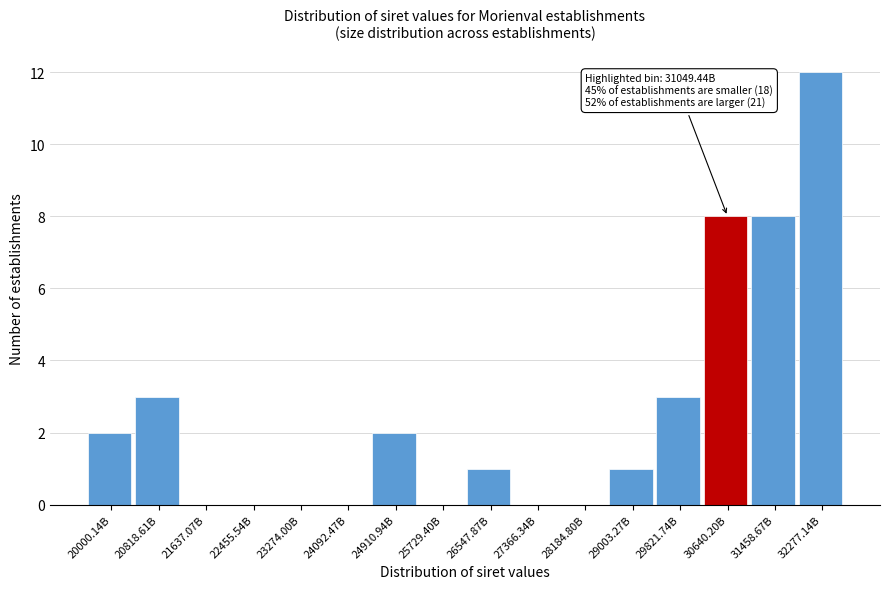

Reading left to right, what are all the values shown in this chart?

20000.14B=2	20818.61B=3	21637.07B=0	22455.54B=0	23274.00B=0	24092.47B=0	24910.94B=2	25729.40B=0	26547.87B=1	27366.34B=0	28184.80B=0	29003.27B=1	29821.74B=3	30640.20B=8	31458.67B=8	32277.14B=12